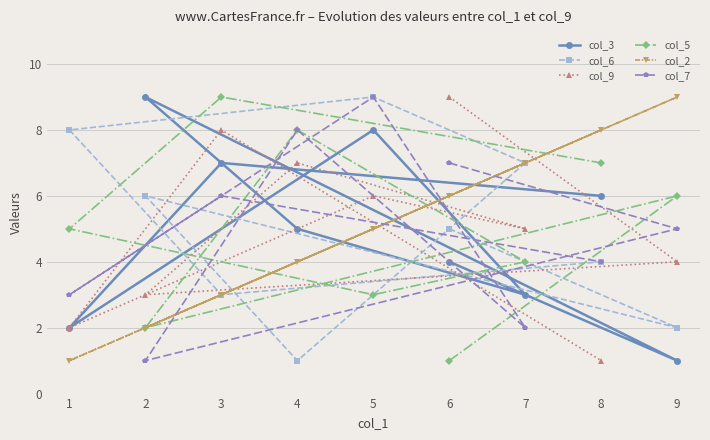

What is the sum of all col_7 values?

45